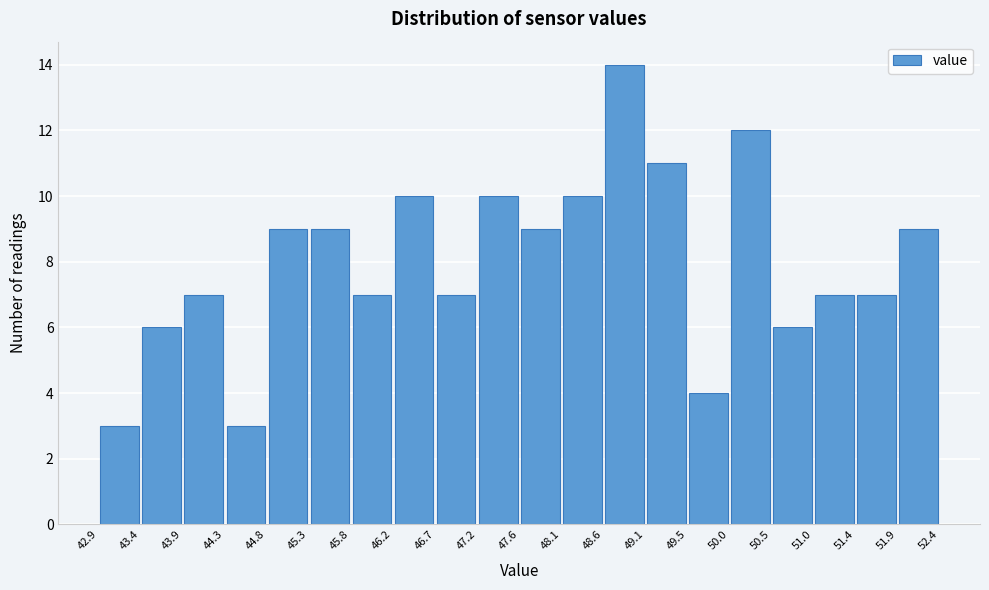

What is the height of the bar covering 49.5 to 50.0 on the x-axis? The values are not printed on the chart, so give them approximately, as read against the axis.

4